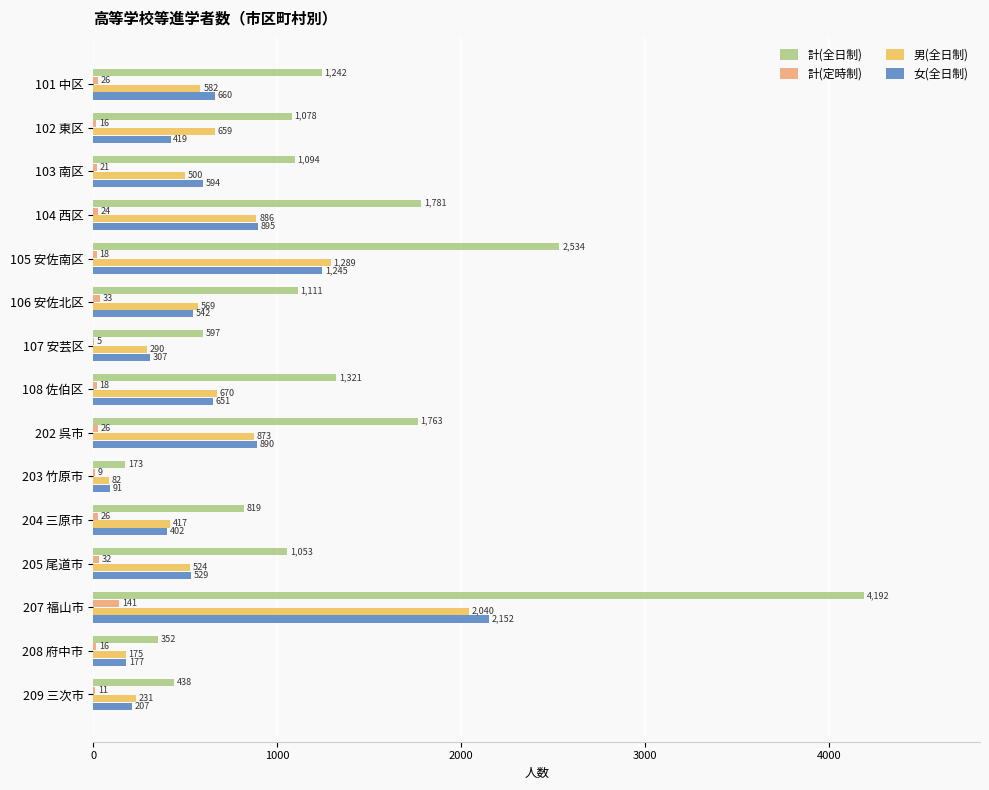

What is the sum of all 計(定時制) values?

422